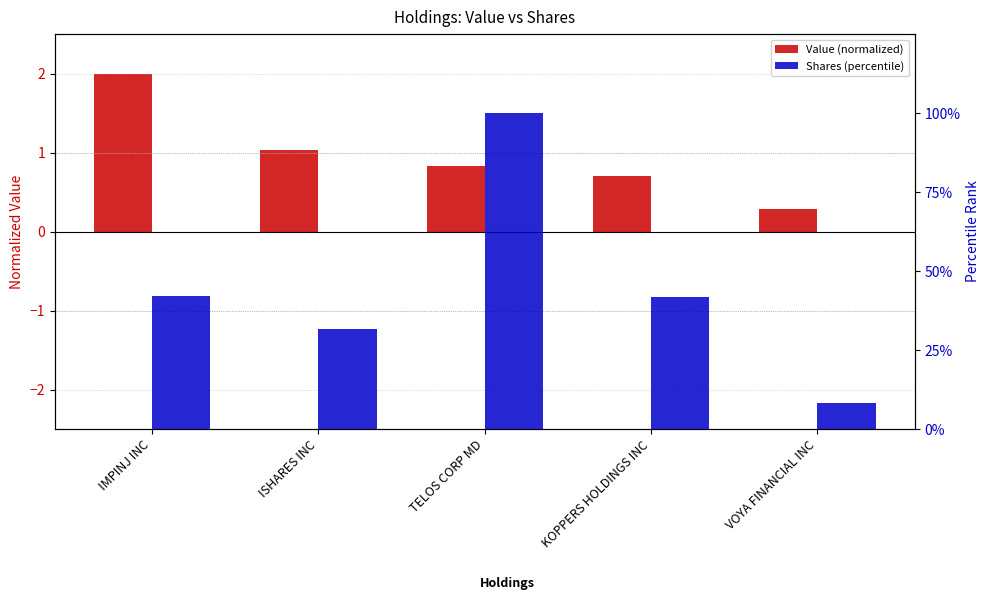

Which series changed the most between ISHARES INC and KOPPERS HOLDINGS INC?

Shares (percentile)